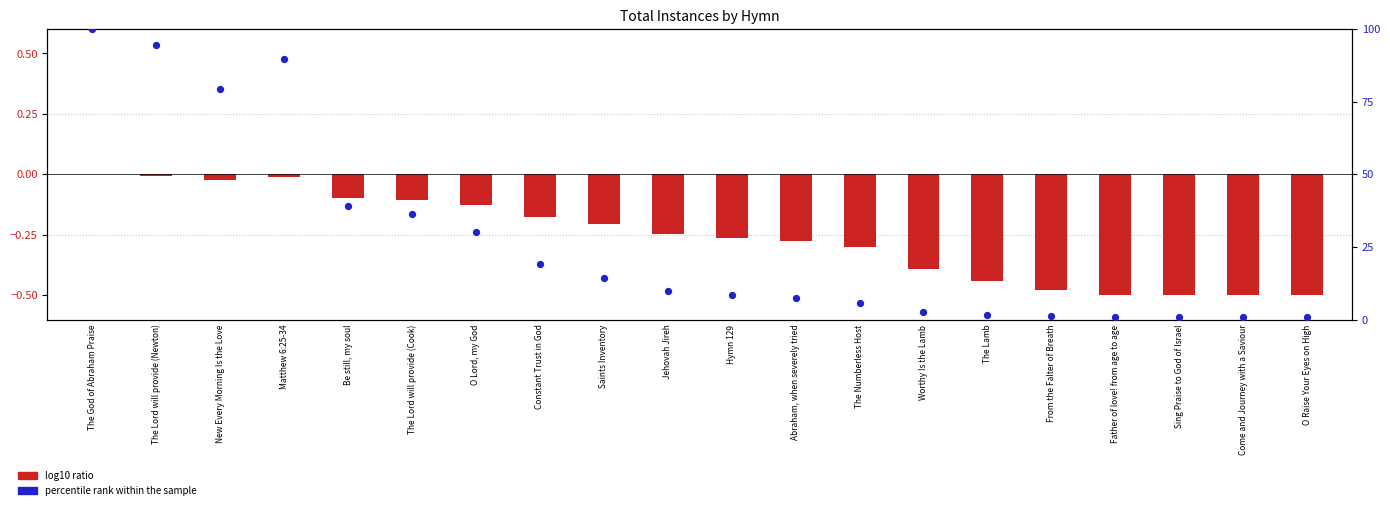

Which series has the largest total across all categories?

percentile rank within the sample